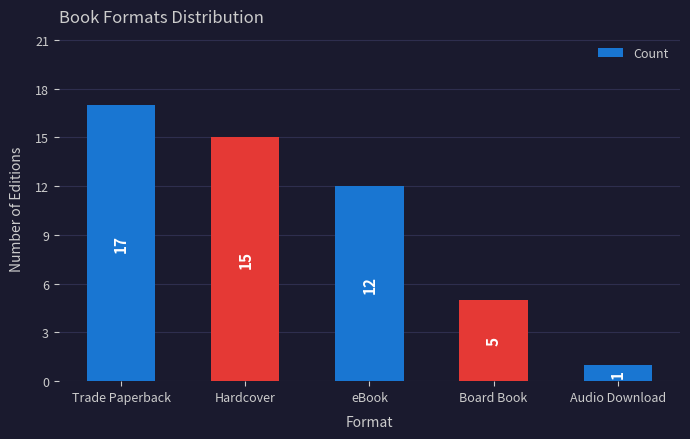

What is the greatest value displayed?

17